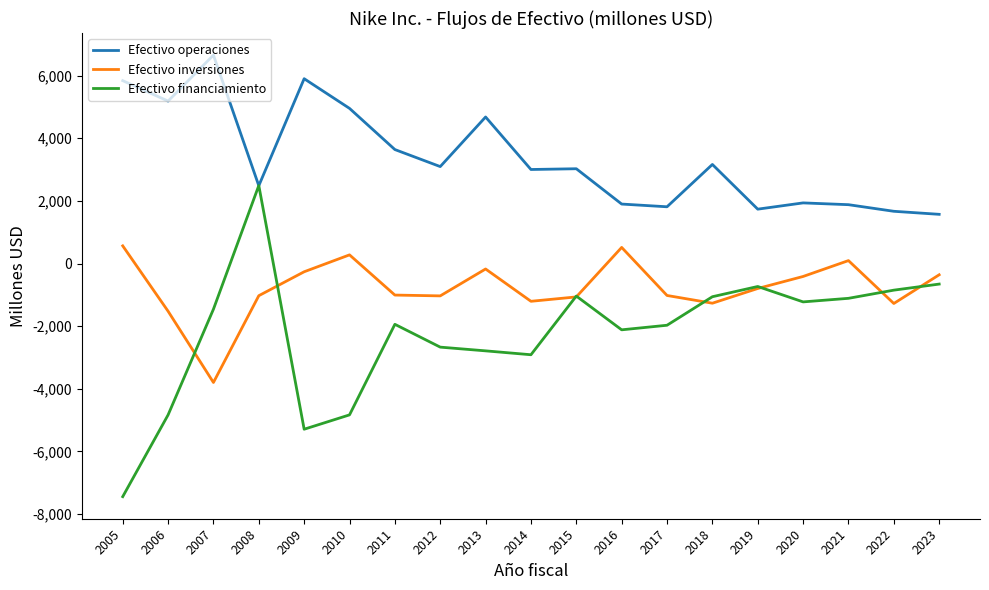

What is the smallest value displayed?

-7447